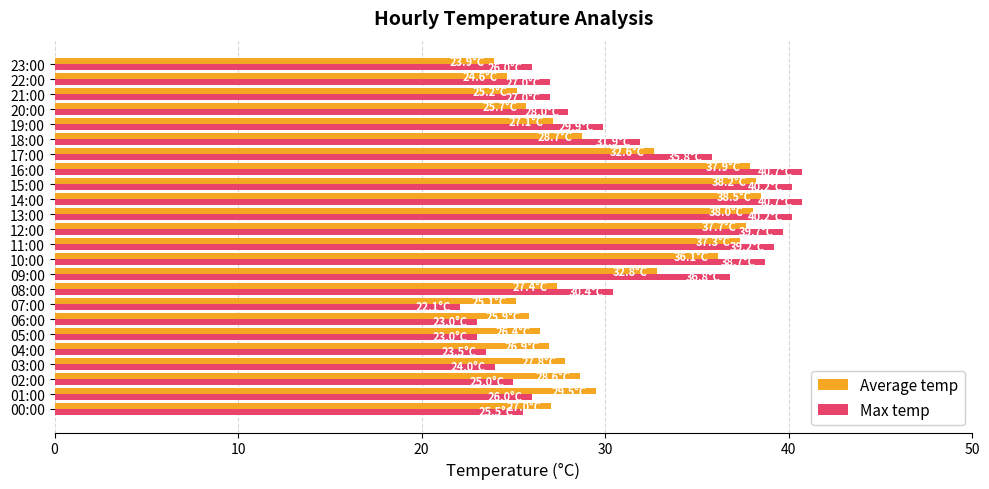

True or false: Max temp has a value of 39.7 at 12:00.

True